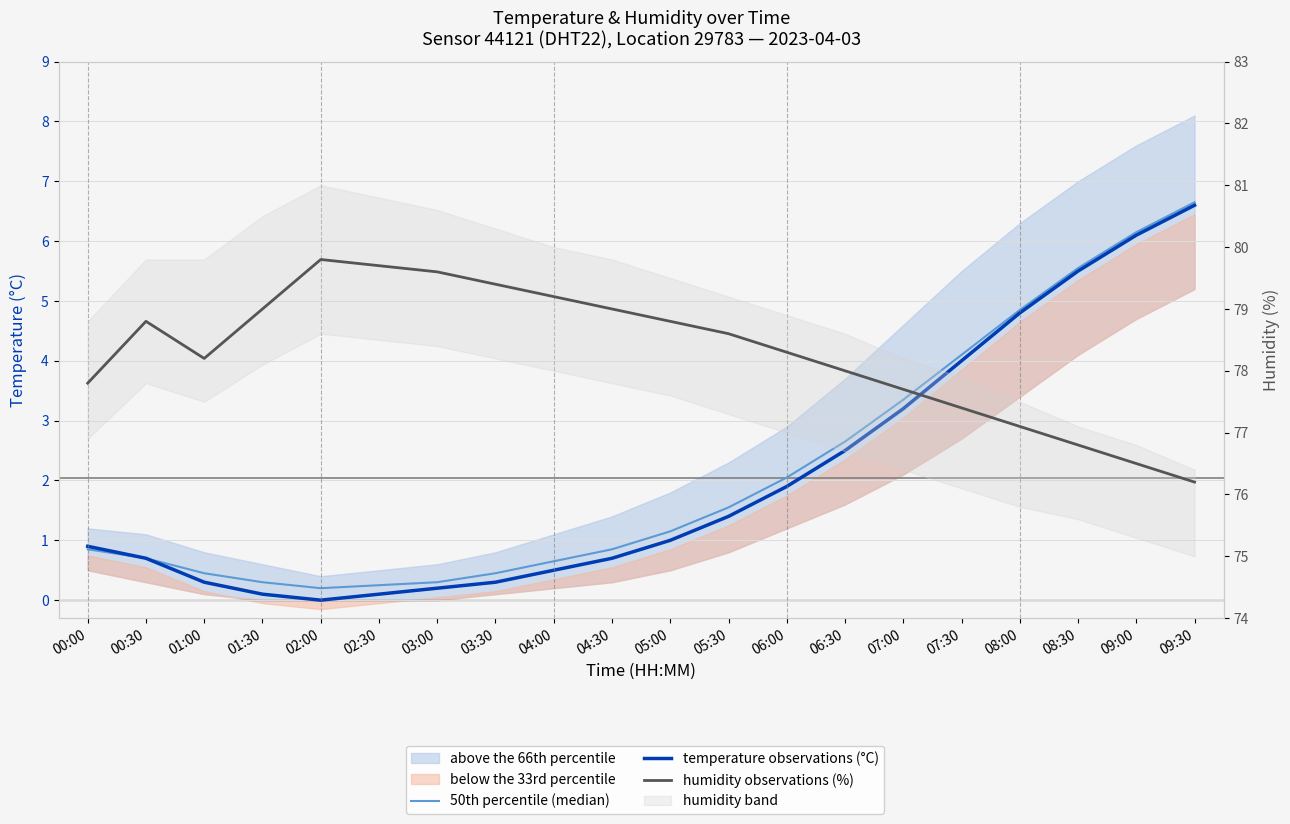

Rank the series by their maximum value, from lowest to highest.

temperature observations (°C), 50th percentile (median), humidity observations (%)